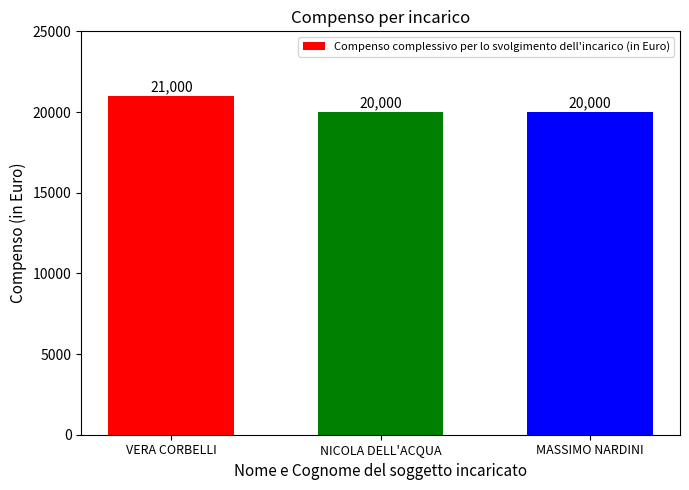

What is the greatest value displayed?

21000